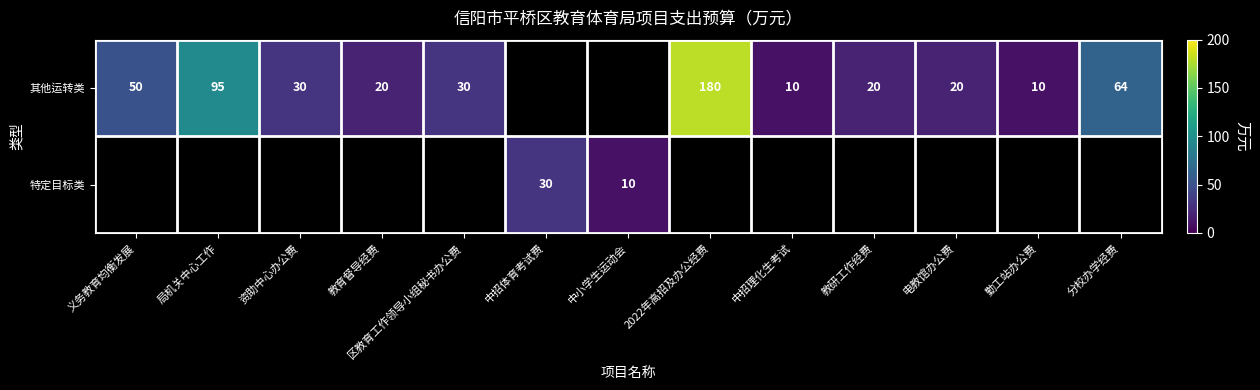

Is it true that 其他运转类 equals 95 at 局机关中心工作?

True